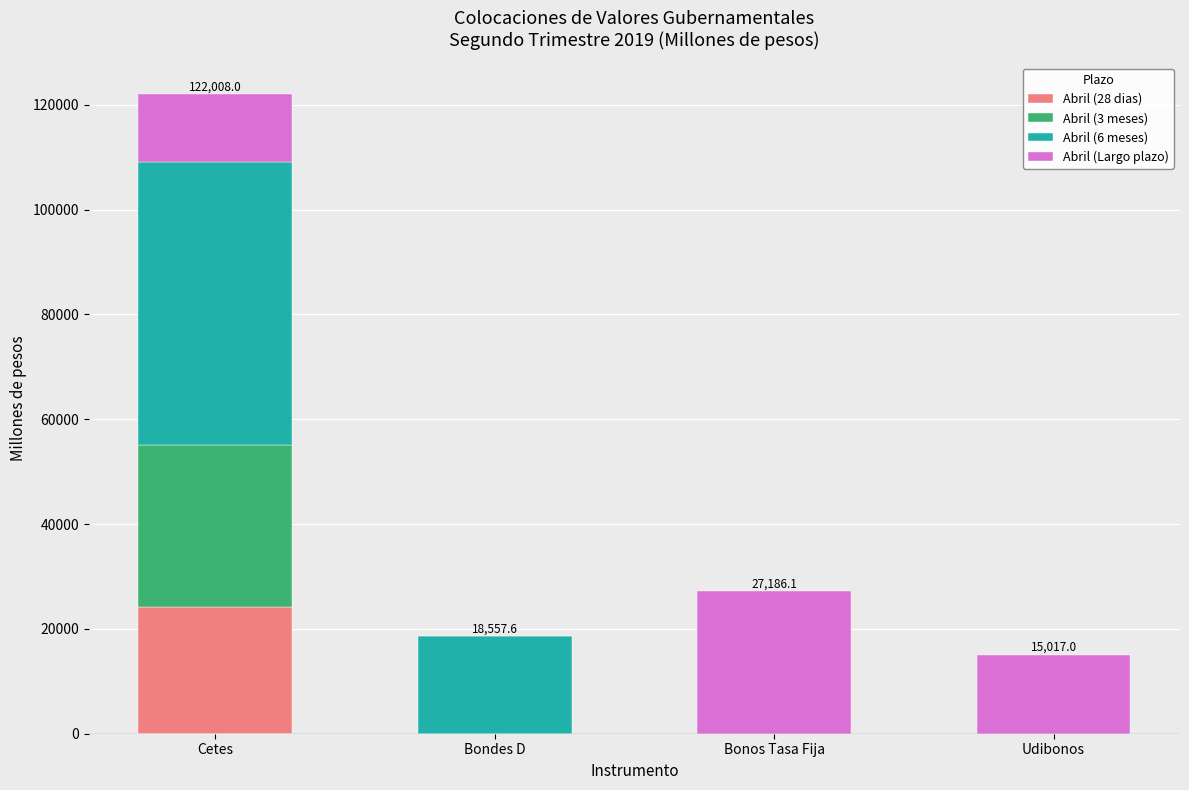

What is the total value across all series at Cetes?

122008.0